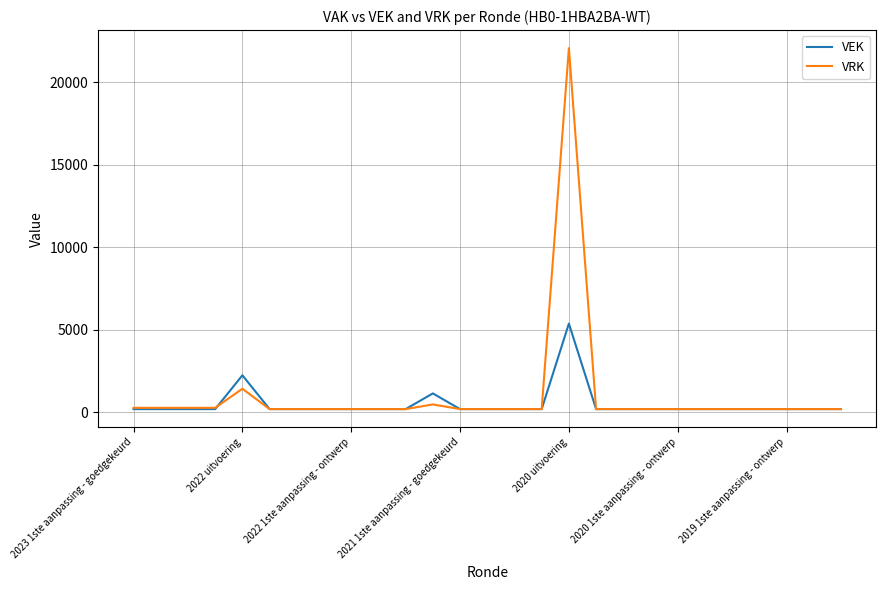

Rank the series by their maximum value, from highest to lowest.

VRK, VEK